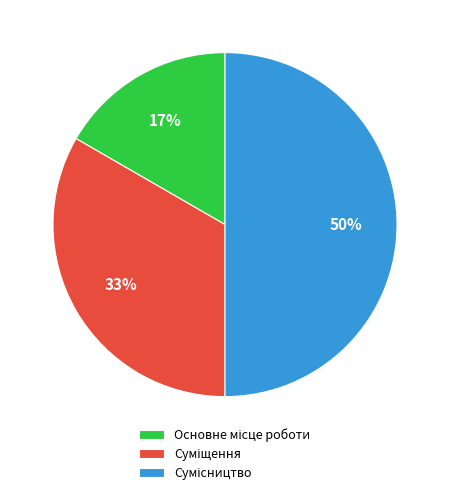

To the nearest percent, what is the difference between the largest and smallest slice percentages?

33%